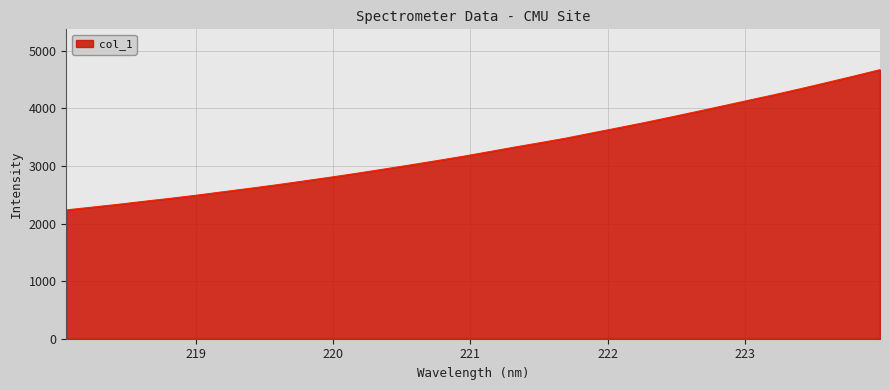

What is the minimum value shown in the chart?

2237.8